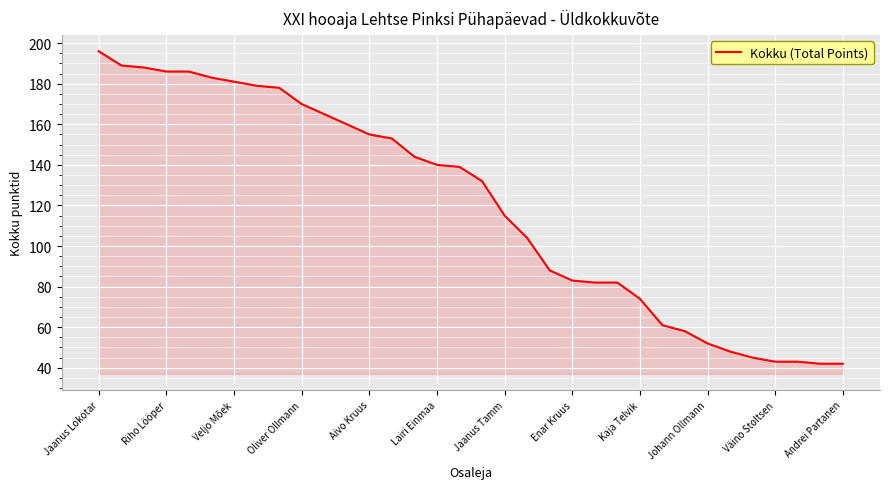

What is the maximum value shown in the chart?

196